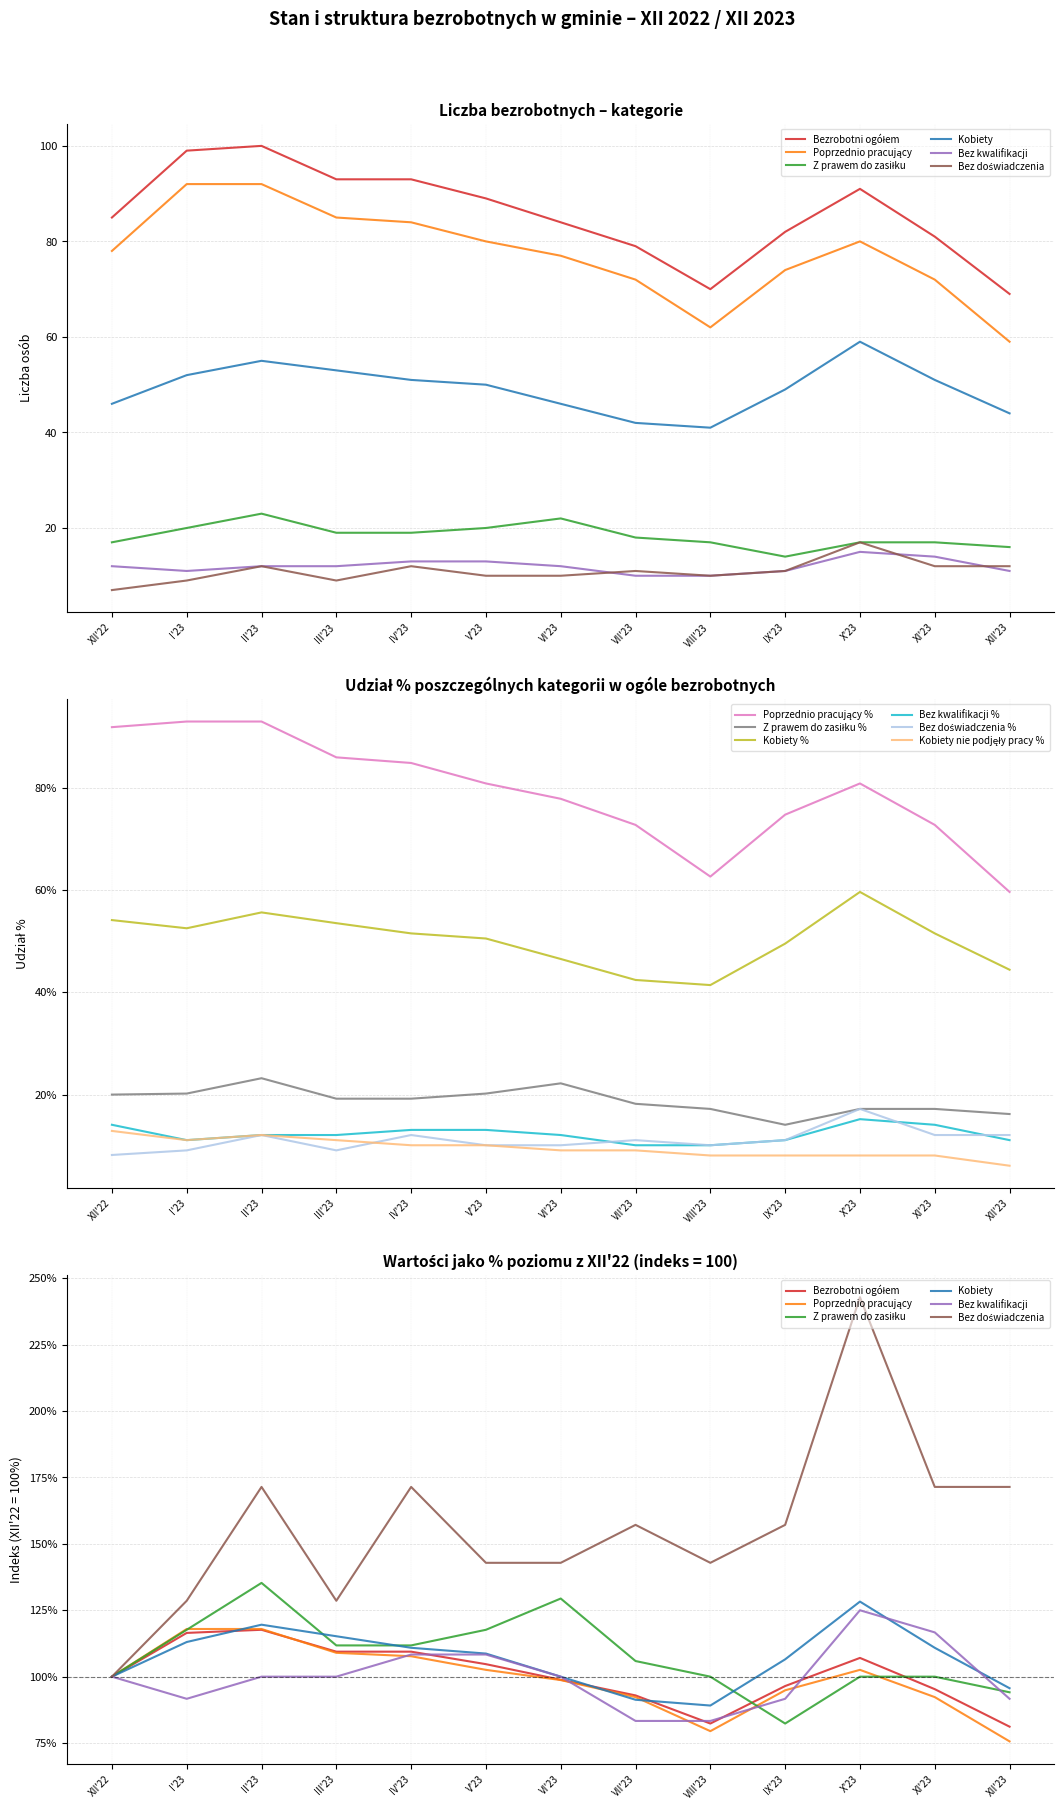

Which label corresponds to the largest value in the chart?

X'23